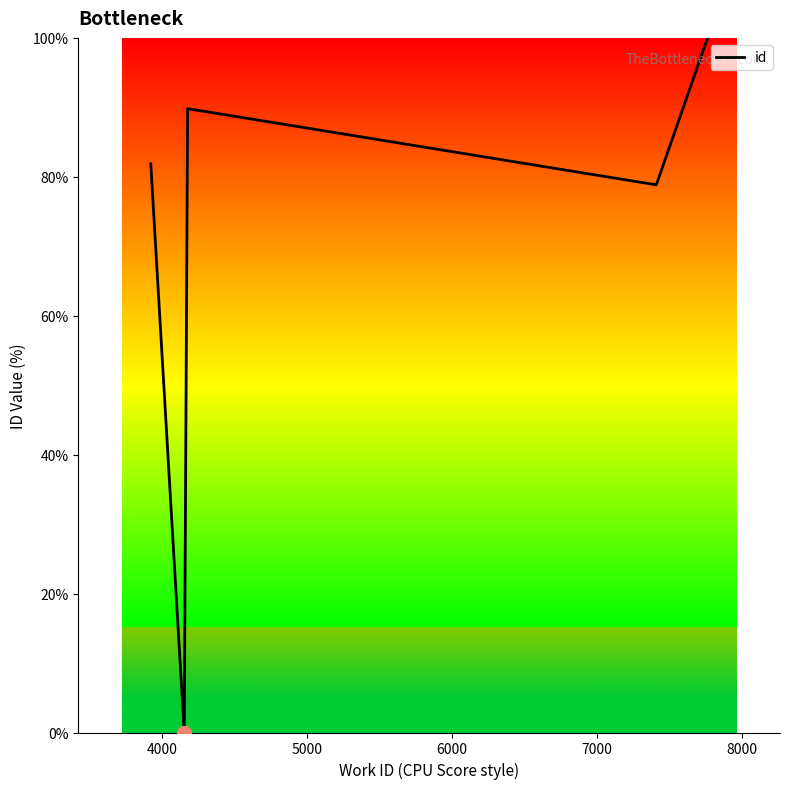

True or false: the data has more than 2 interior local peaks.

False